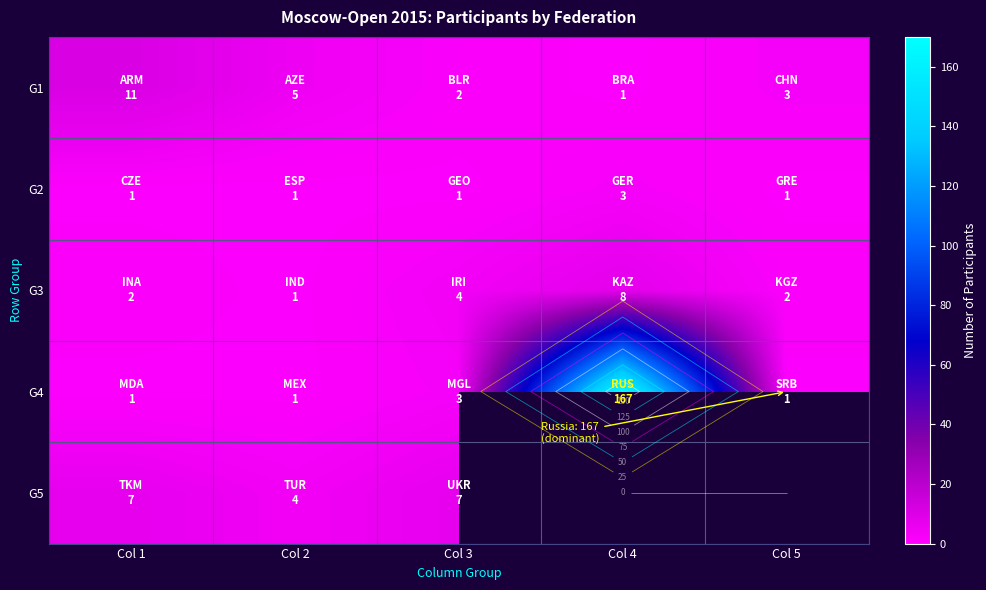

What is the difference between the G4 values at Col 3 and Col 2?

2.0